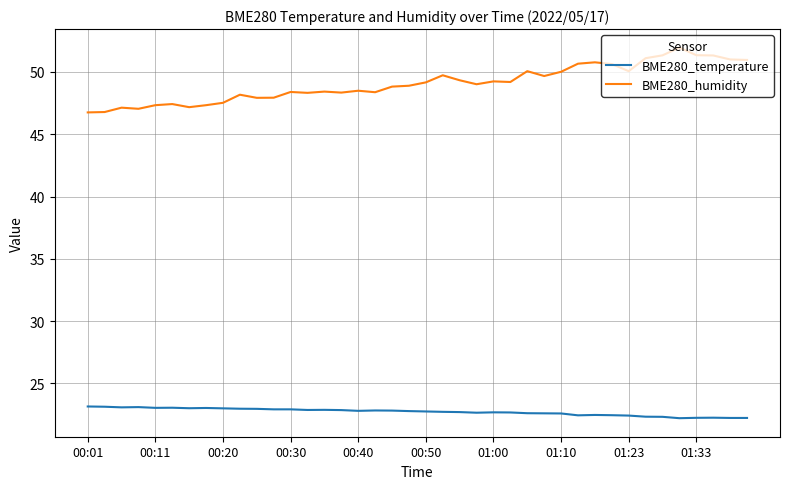

List the series in order of their peak value, highest first.

BME280_humidity, BME280_temperature